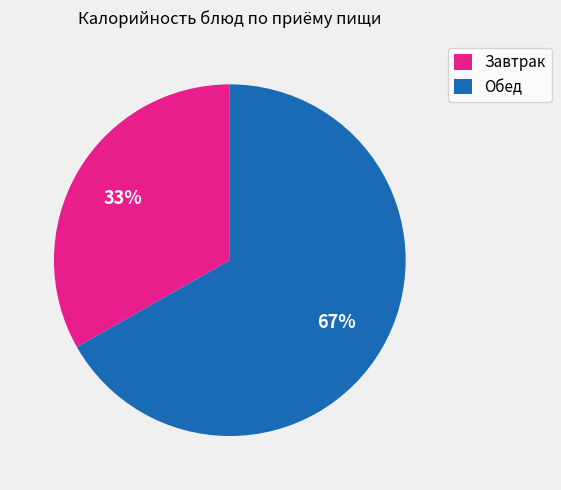

Approximately how many times larger is the value at Завтрак compared to Обед?

0.5